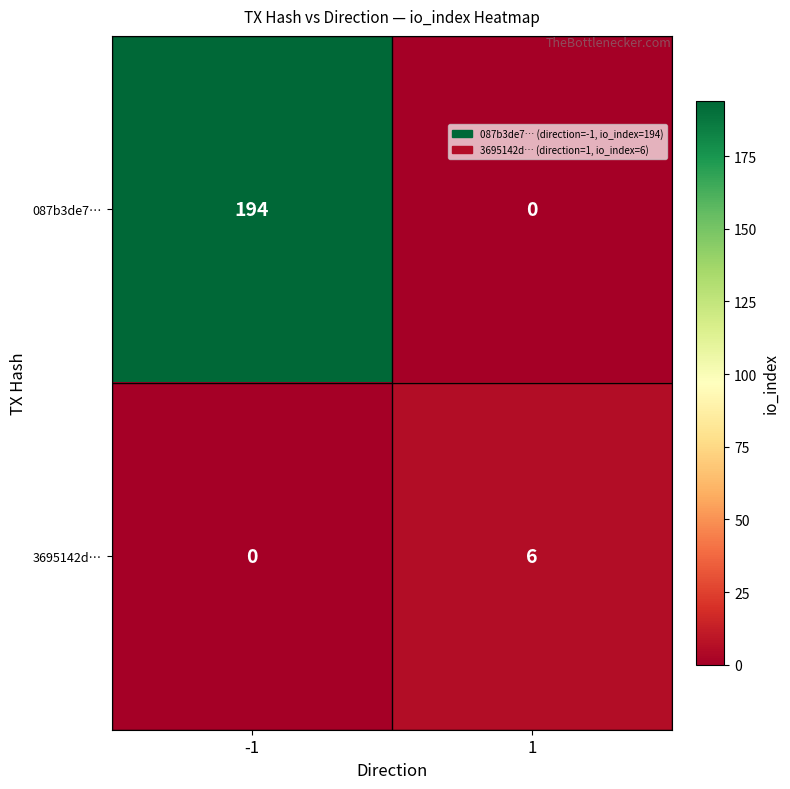

Which series has the widest spread of values?

087b3de7…